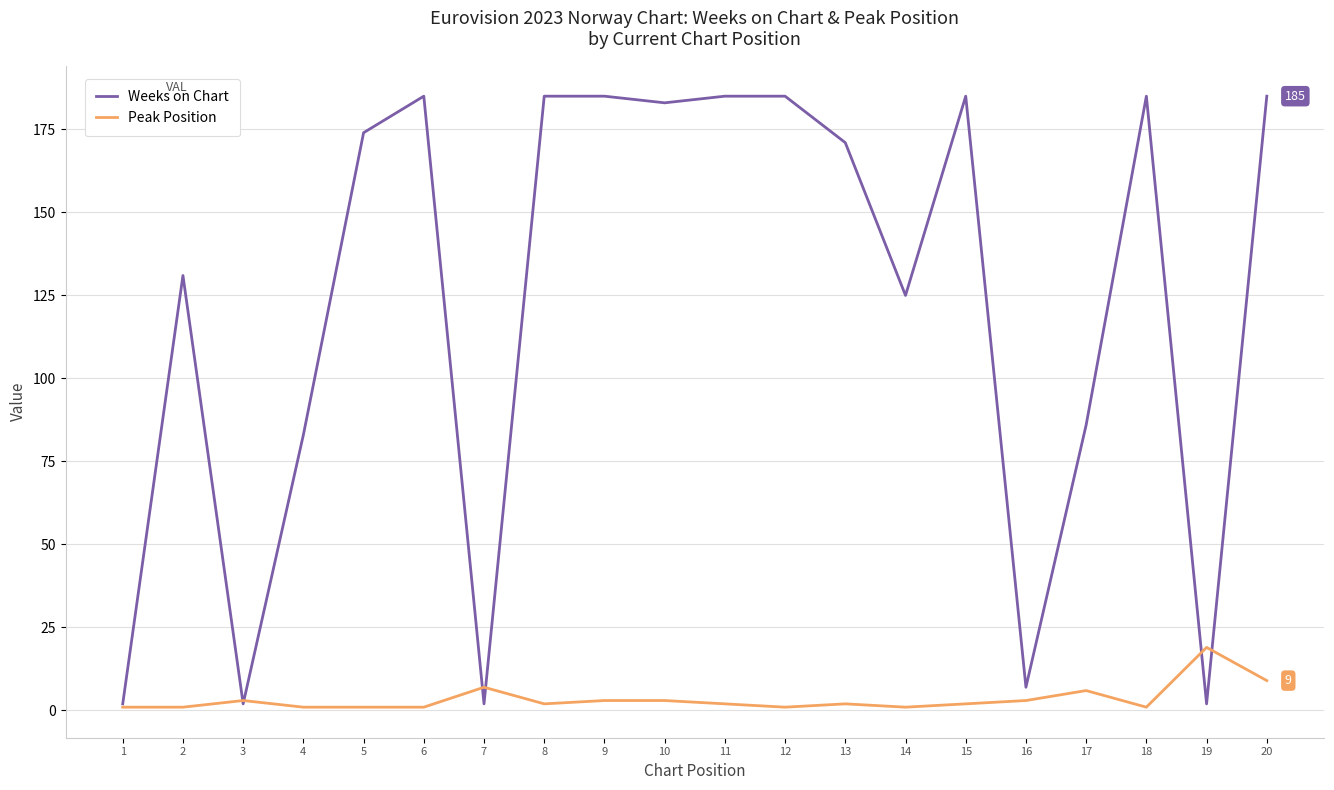

At 10, list the series in order from largest to smallest.

Weeks on Chart, Peak Position